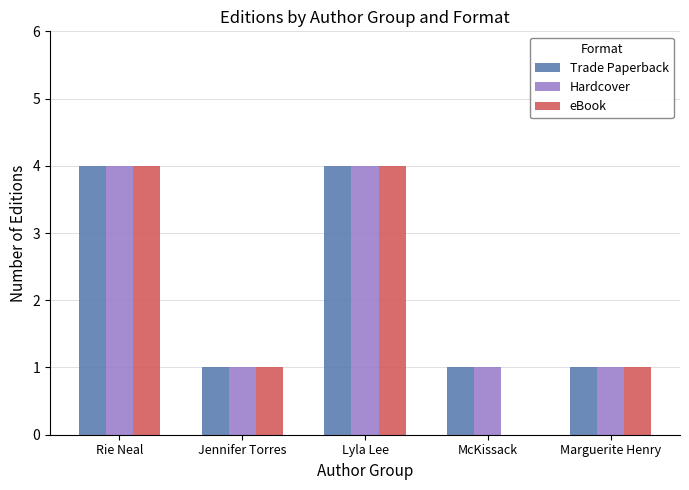

Which series changed the most between Rie Neal and McKissack?

eBook